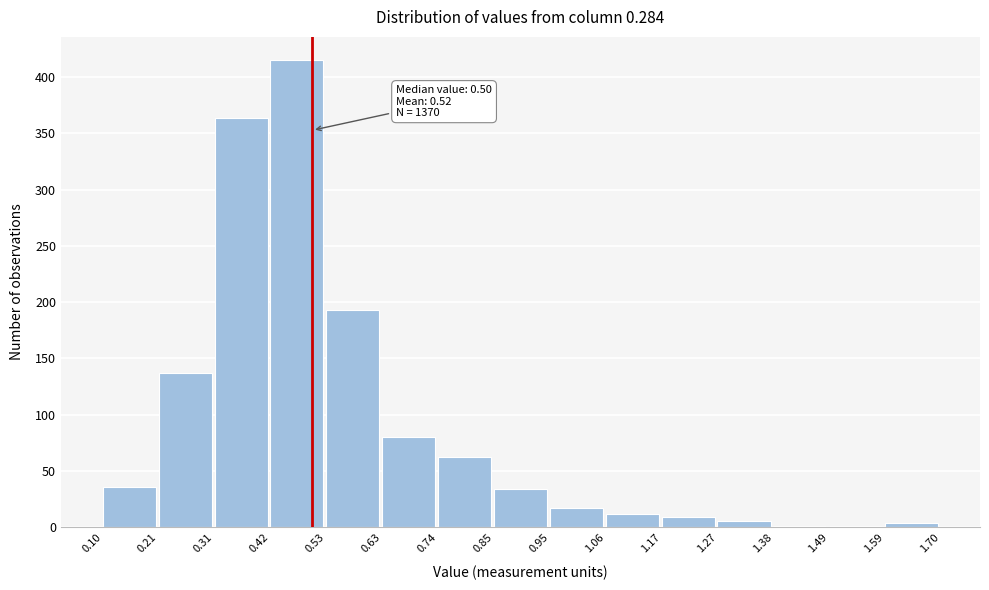

Over which range of the x-axis is the bar tallest?

0.42 to 0.53